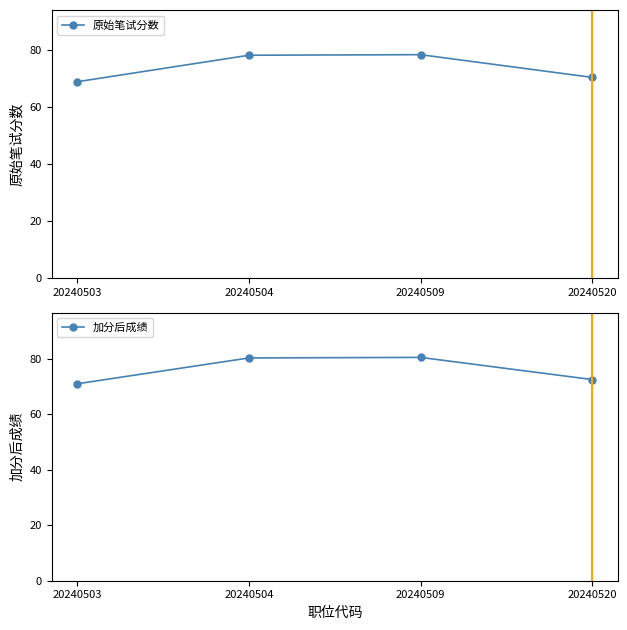

Rank the categories by 加分后成绩 value from lowest to highest.

20240503, 20240520, 20240504, 20240509